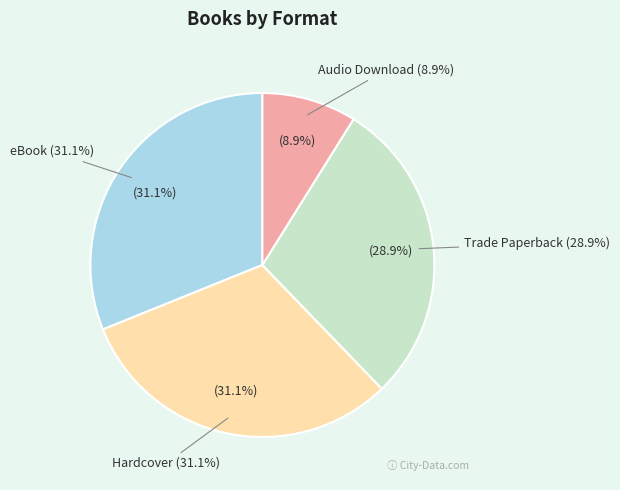

Is Trade Paperback the majority of the pie?

No